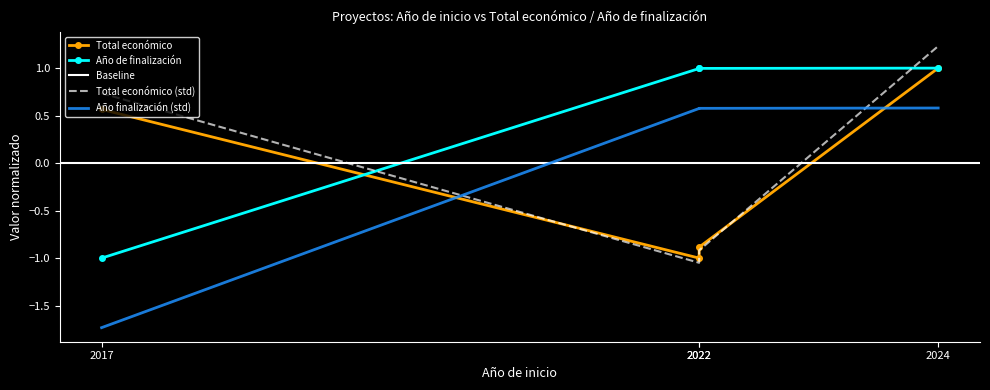

What is the maximum value for Total económico?

1.0